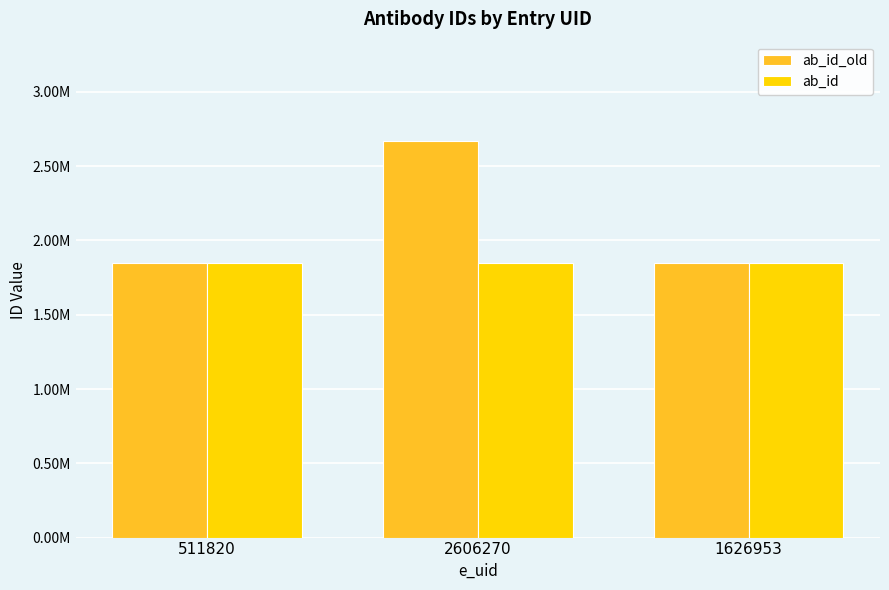

What are all the series names shown in the legend?

ab_id_old, ab_id